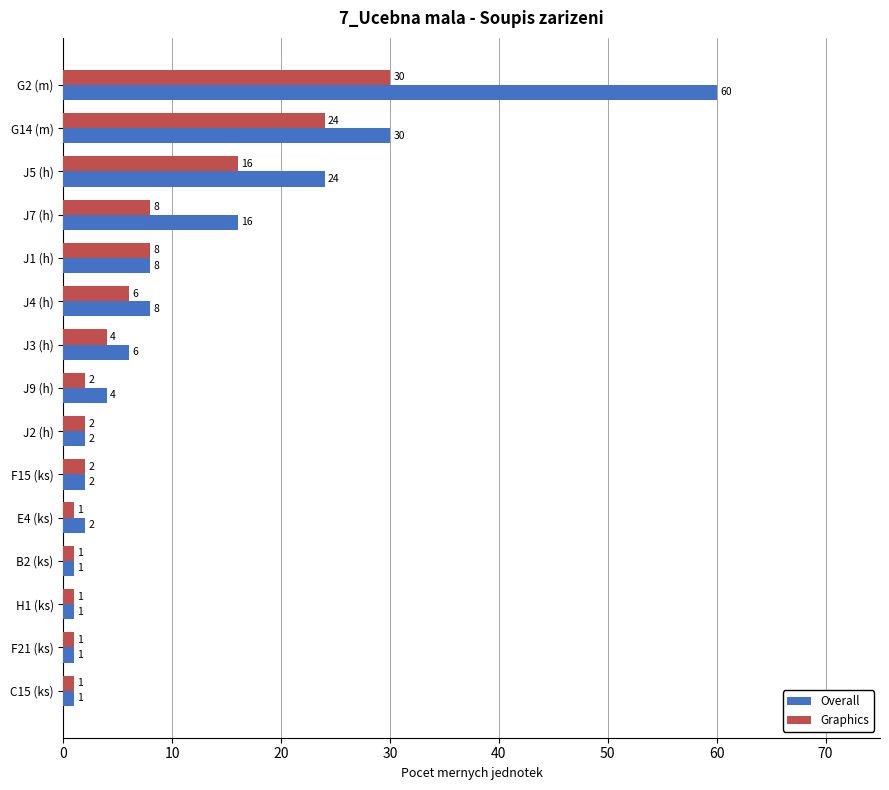

At which category does the chart reach its peak across all series?

G2 (m)